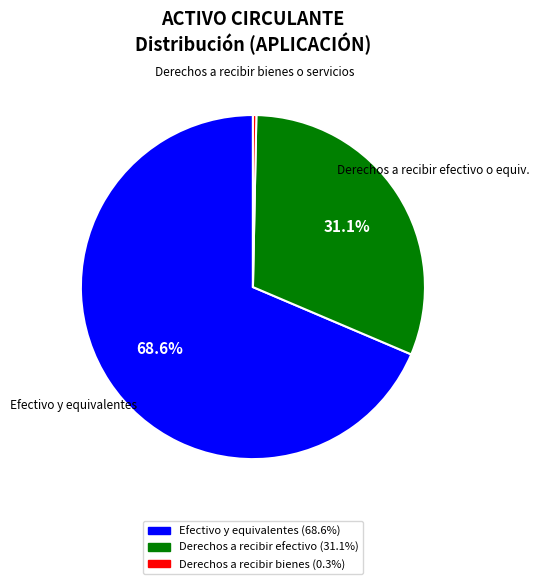

Does any single category account for the majority?

Yes